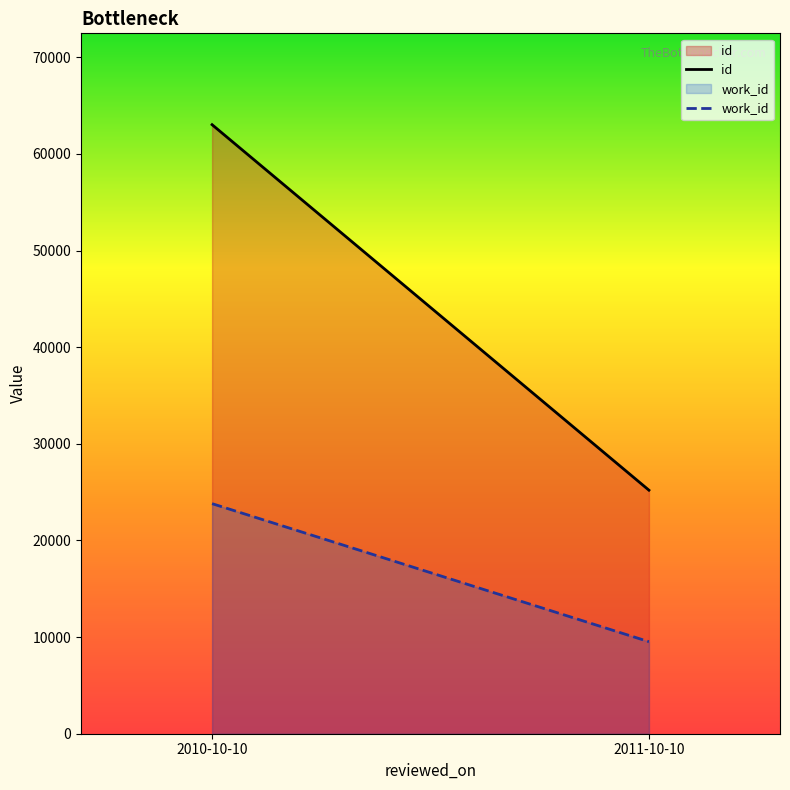

Reading left to right, extract all data points from this chart.

id: 63029	25203
work_id: 23810	9524